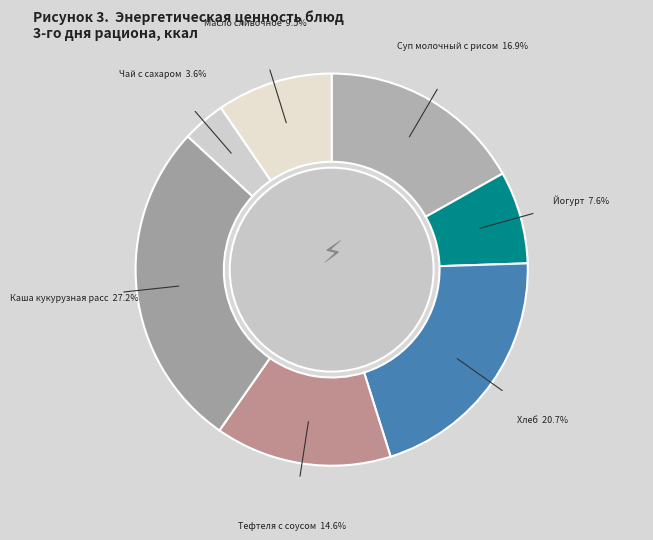

How many slices are in this pie chart?

7